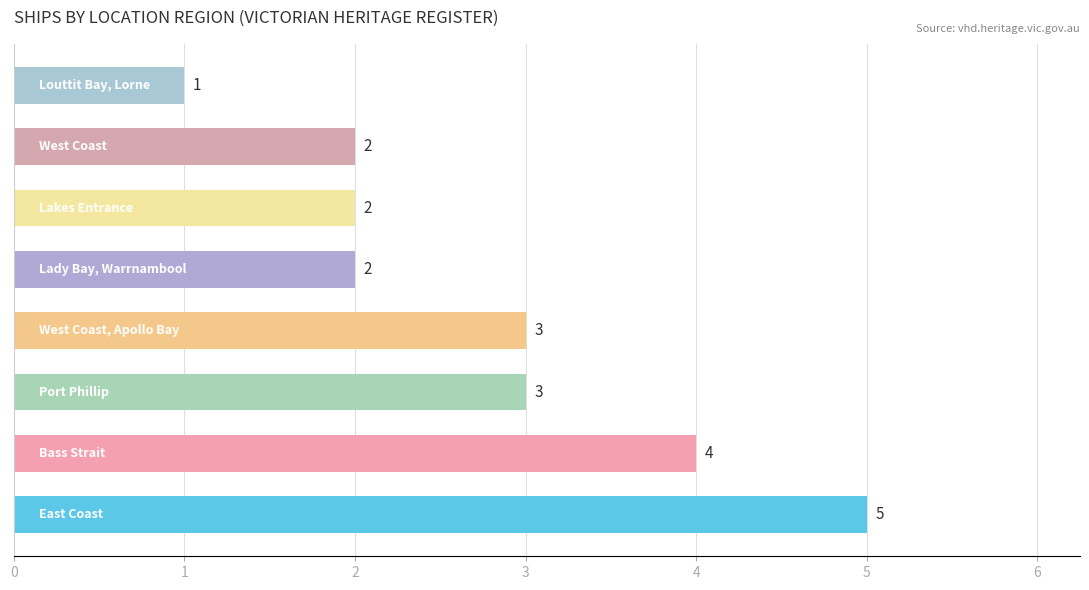

Count the number of categories in the chart.

8